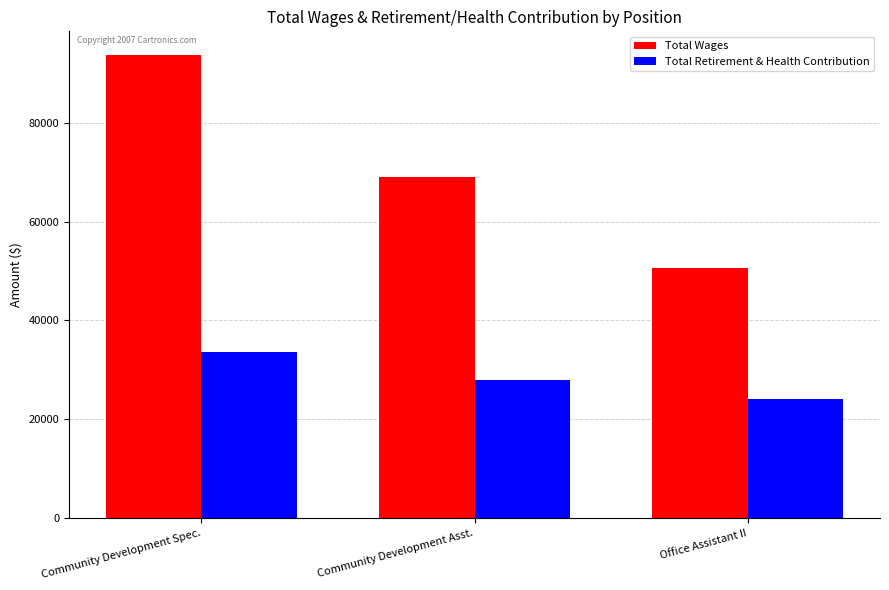

Which label corresponds to the largest value in the chart?

Community Development Spec.